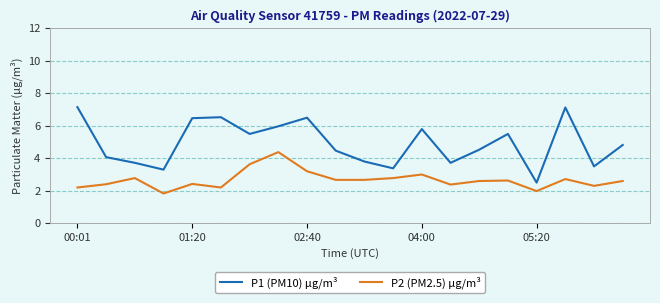

What is the maximum value shown in the chart?

7.2